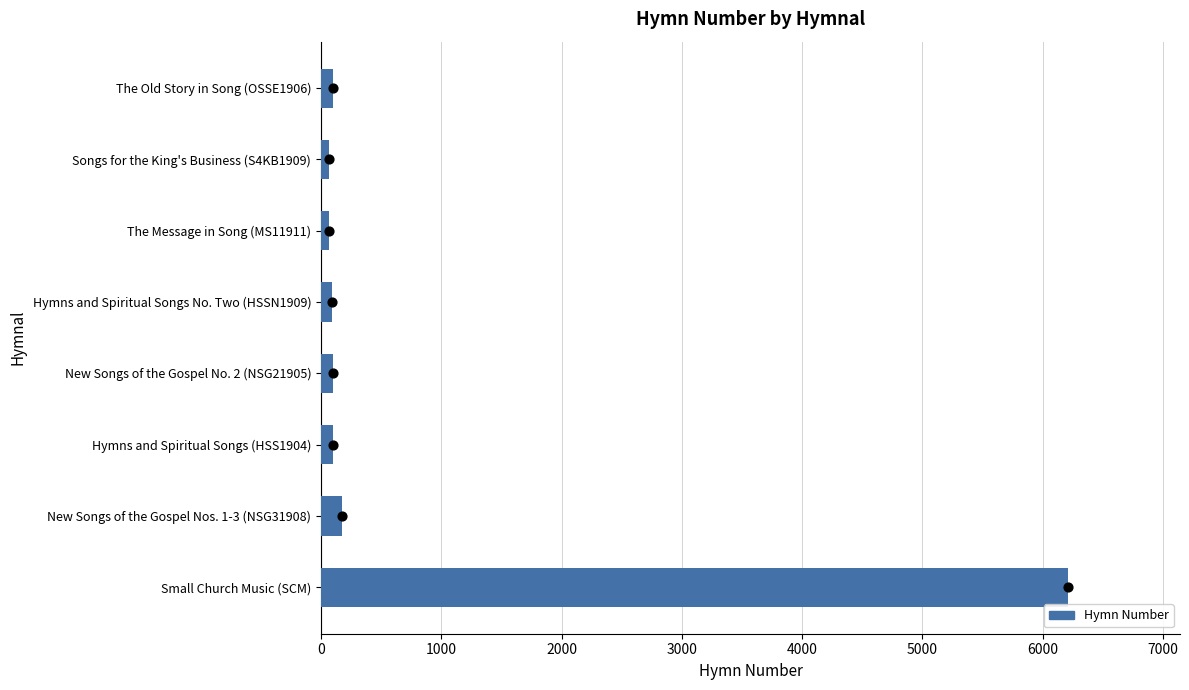

What is the difference between the maximum and minimum values in the Hymn Number series?

6143